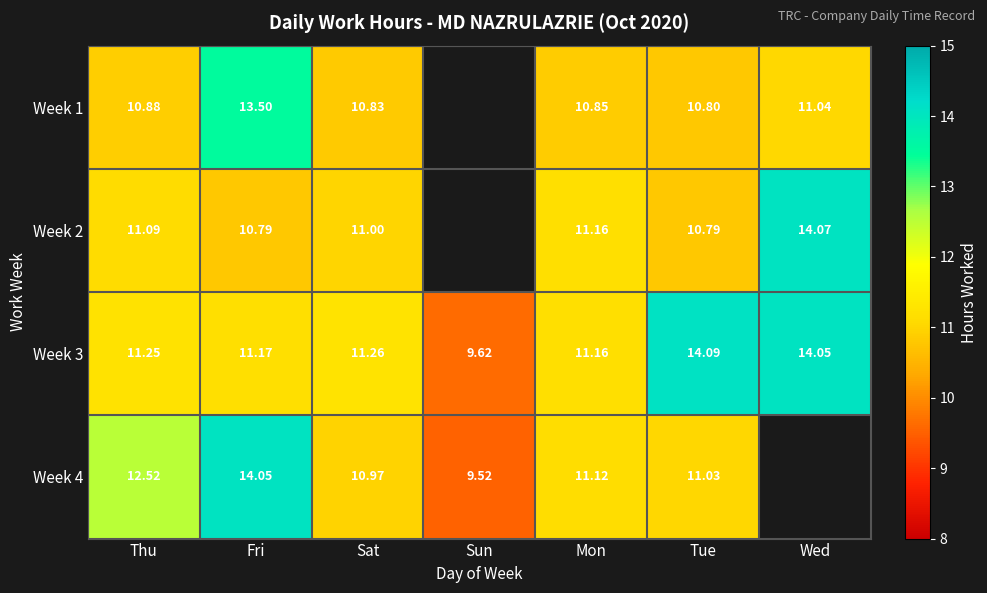

What is the total value across all series at Tue?

46.7